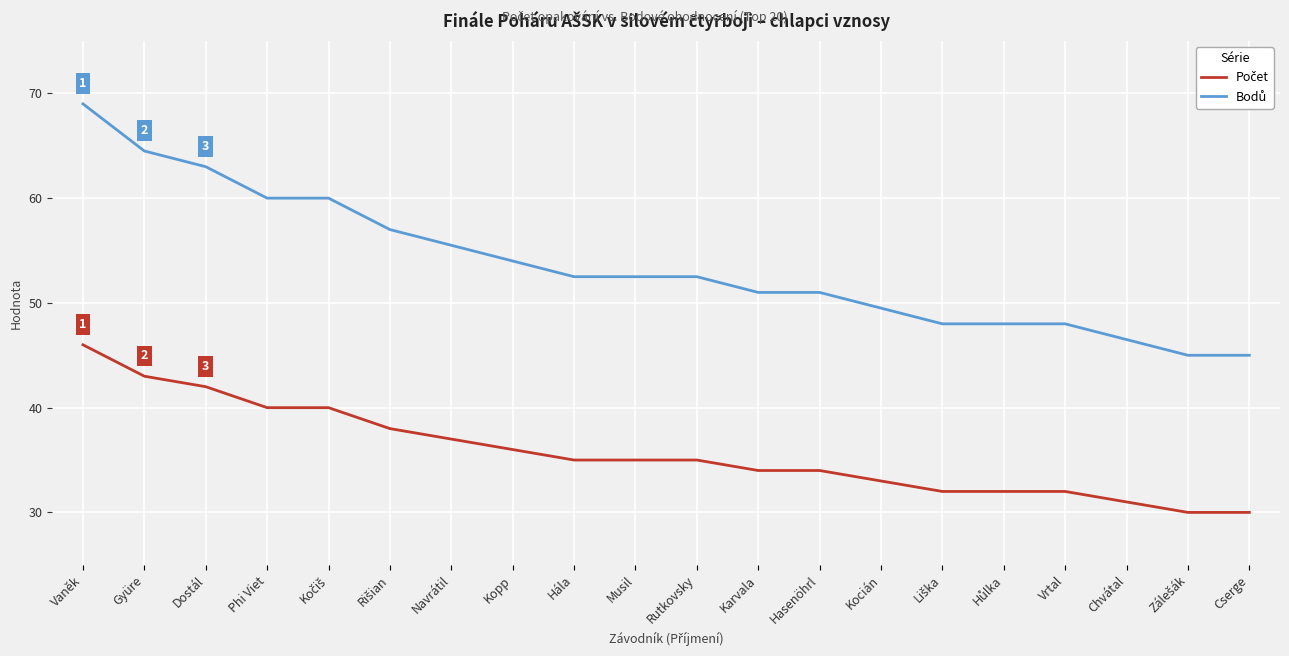

What position from the right is Vrtal?

4